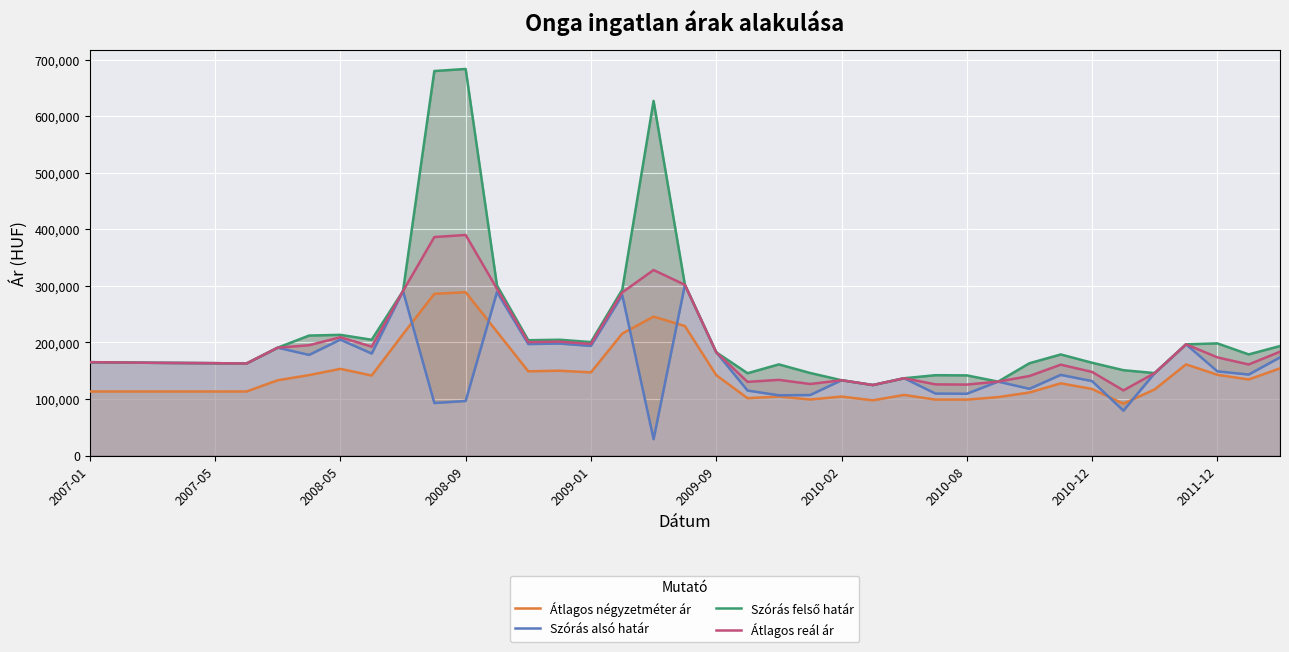

True or false: Átlagos négyzetméter ár and Átlagos reál ár intersect in this chart.

False